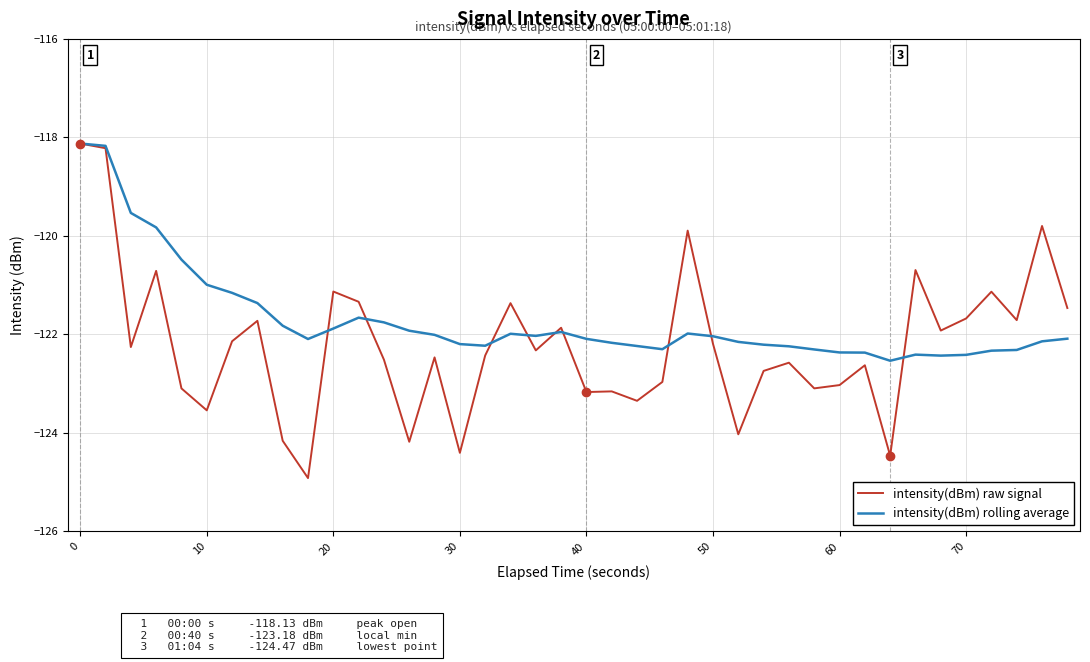

Which series has the largest total across all categories?

intensity(dBm) rolling average